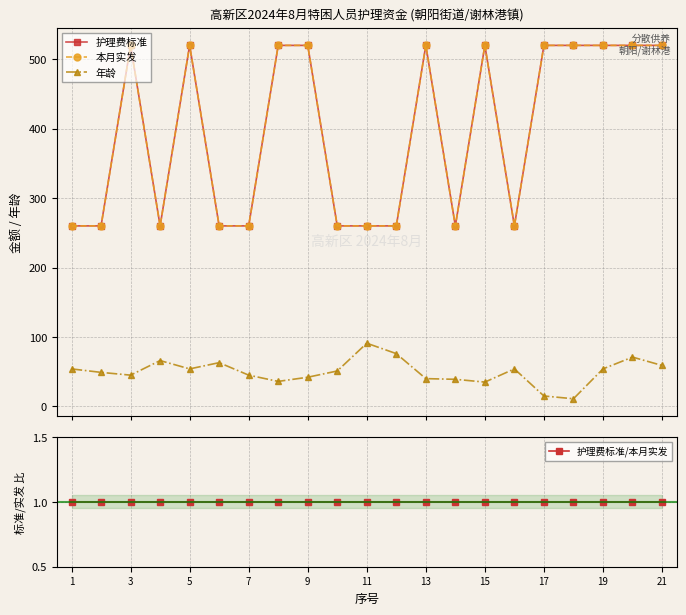

Rank the series by their maximum value, from lowest to highest.

护理费标准/本月实发, 年龄, 护理费标准, 本月实发